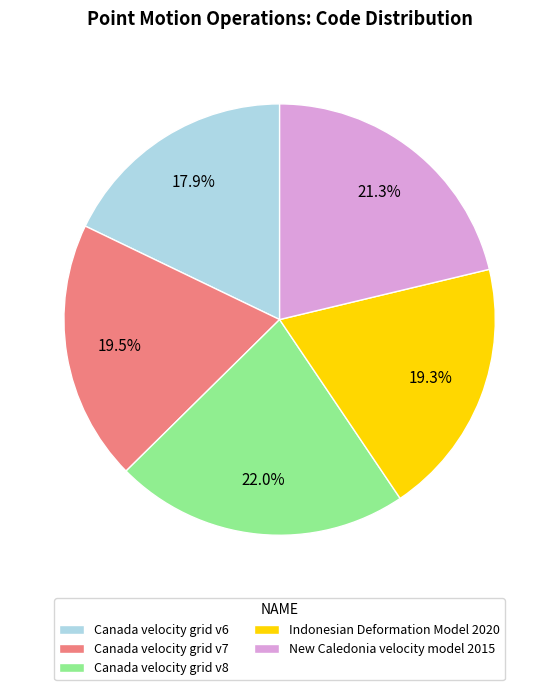

Which category has the smallest portion of the pie?

Canada velocity grid v6